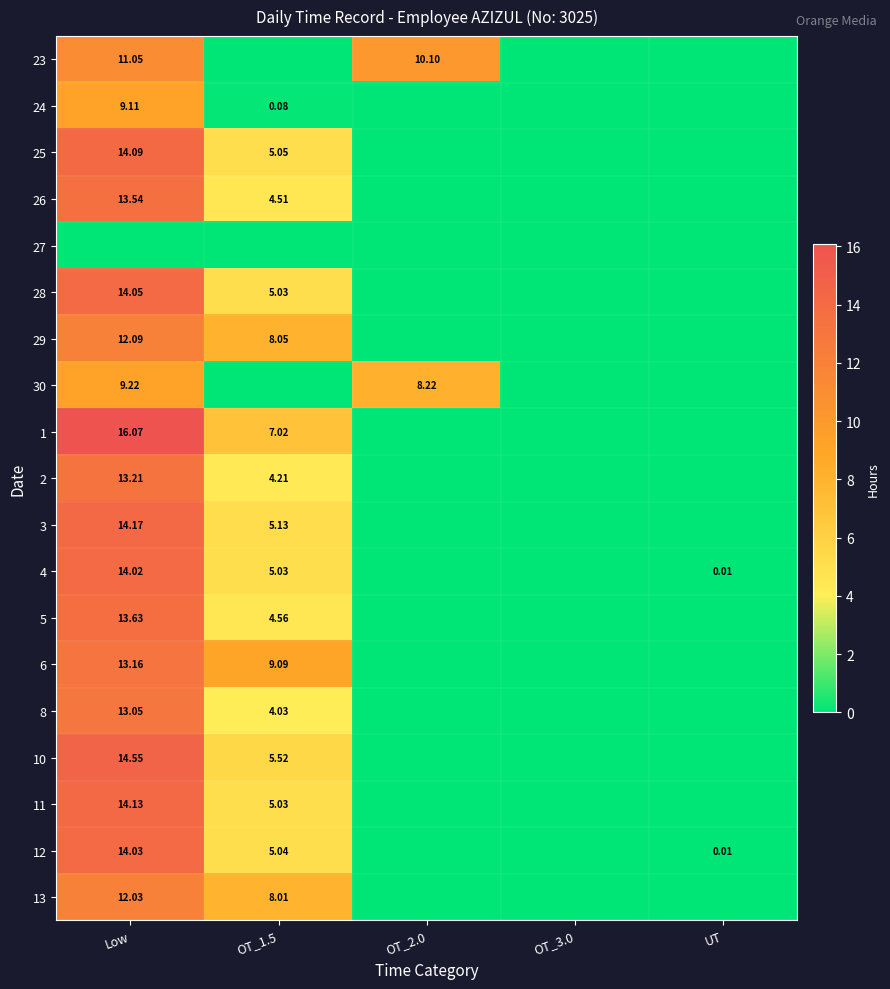

How many data points in 1 are above 0?

2